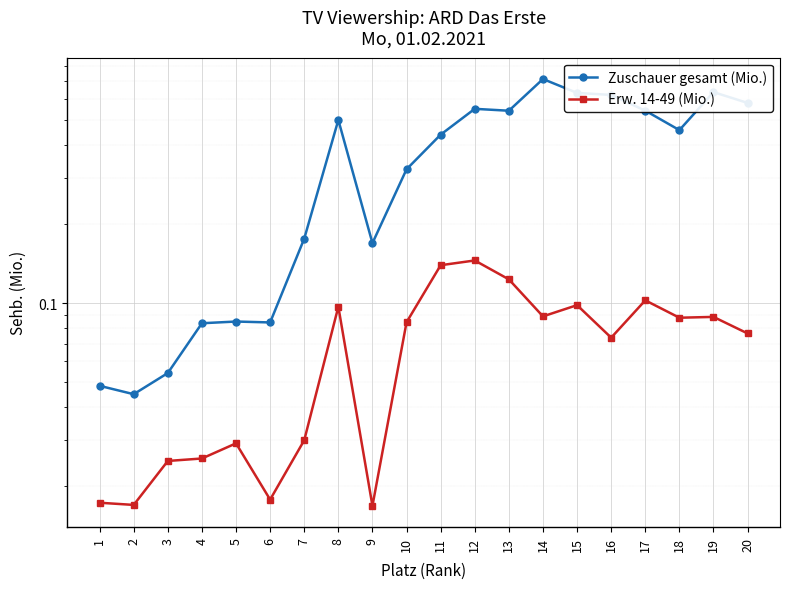

What is the difference between the Zuschauer gesamt (Mio.) values at 9 and 17?

0.4